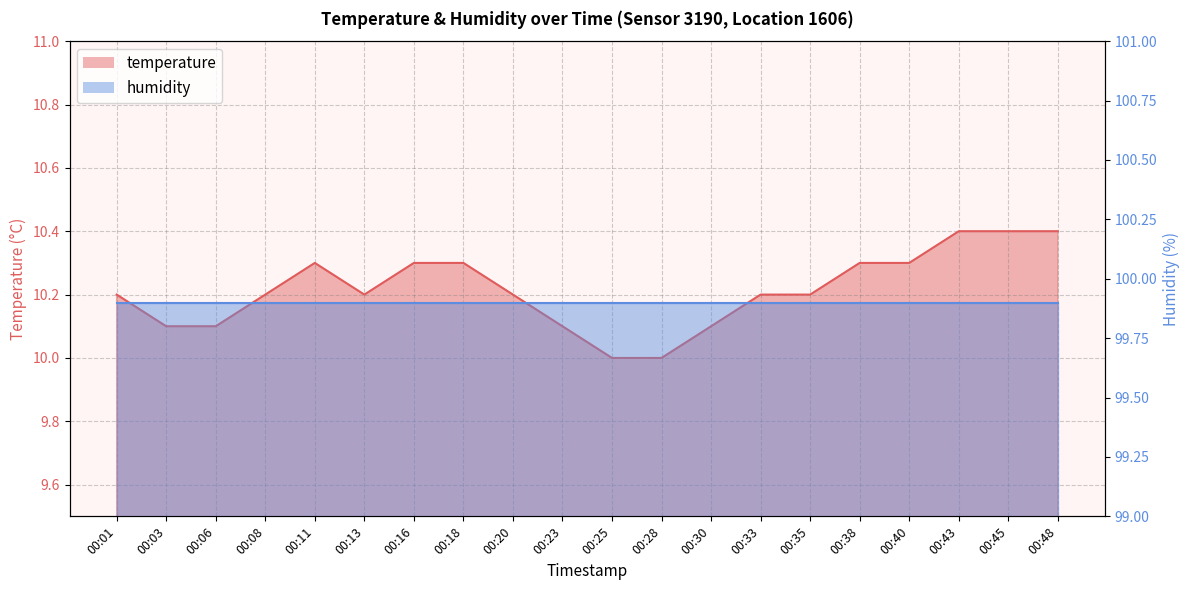

Is it true that the value at 00:40 is 10.3?

True